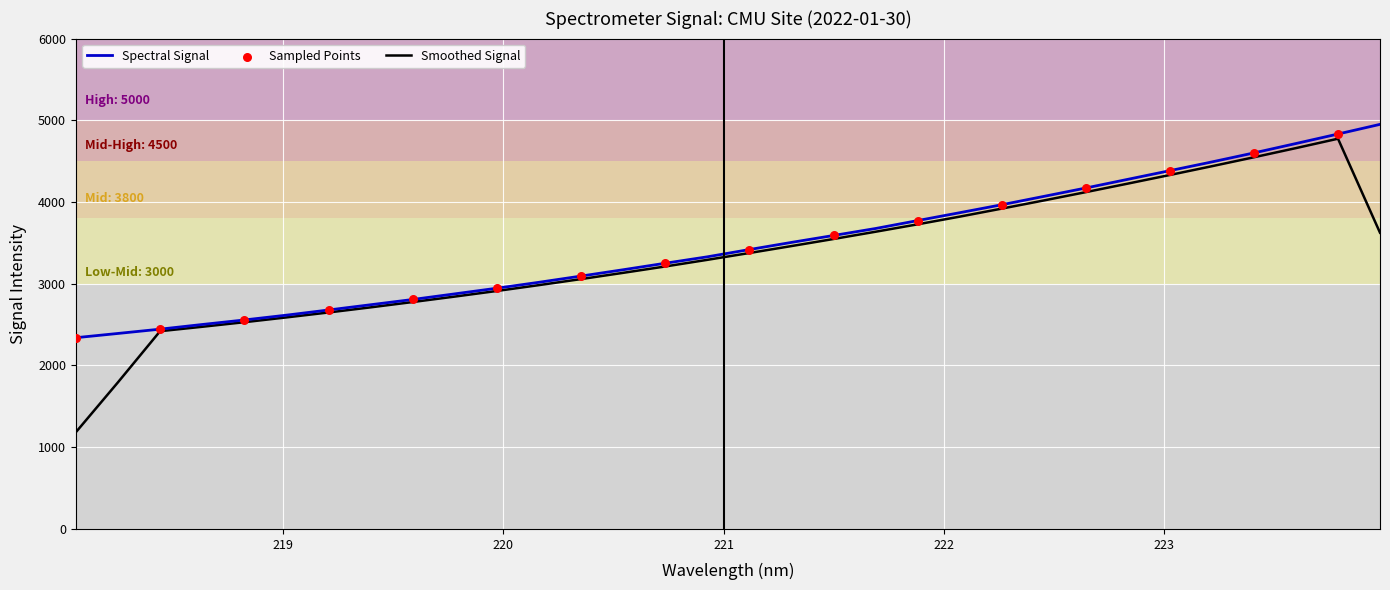

Which series has the widest spread of values?

Smoothed Signal